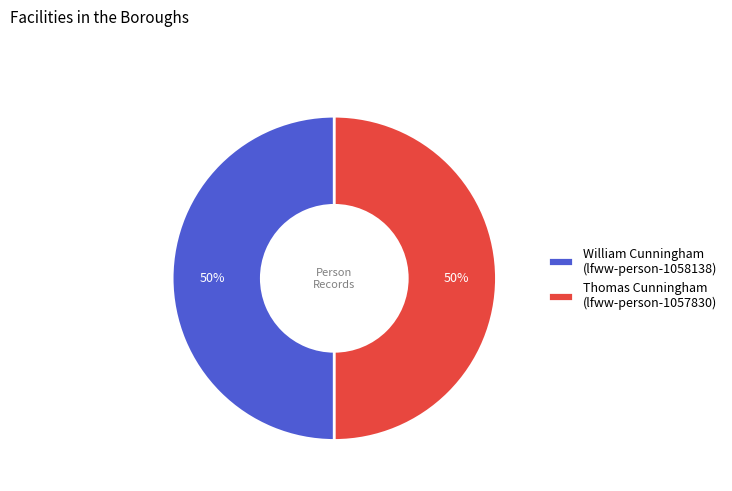

What percentage is the William Cunningham (lfww-person-1058138) slice, to the nearest percent?

50%